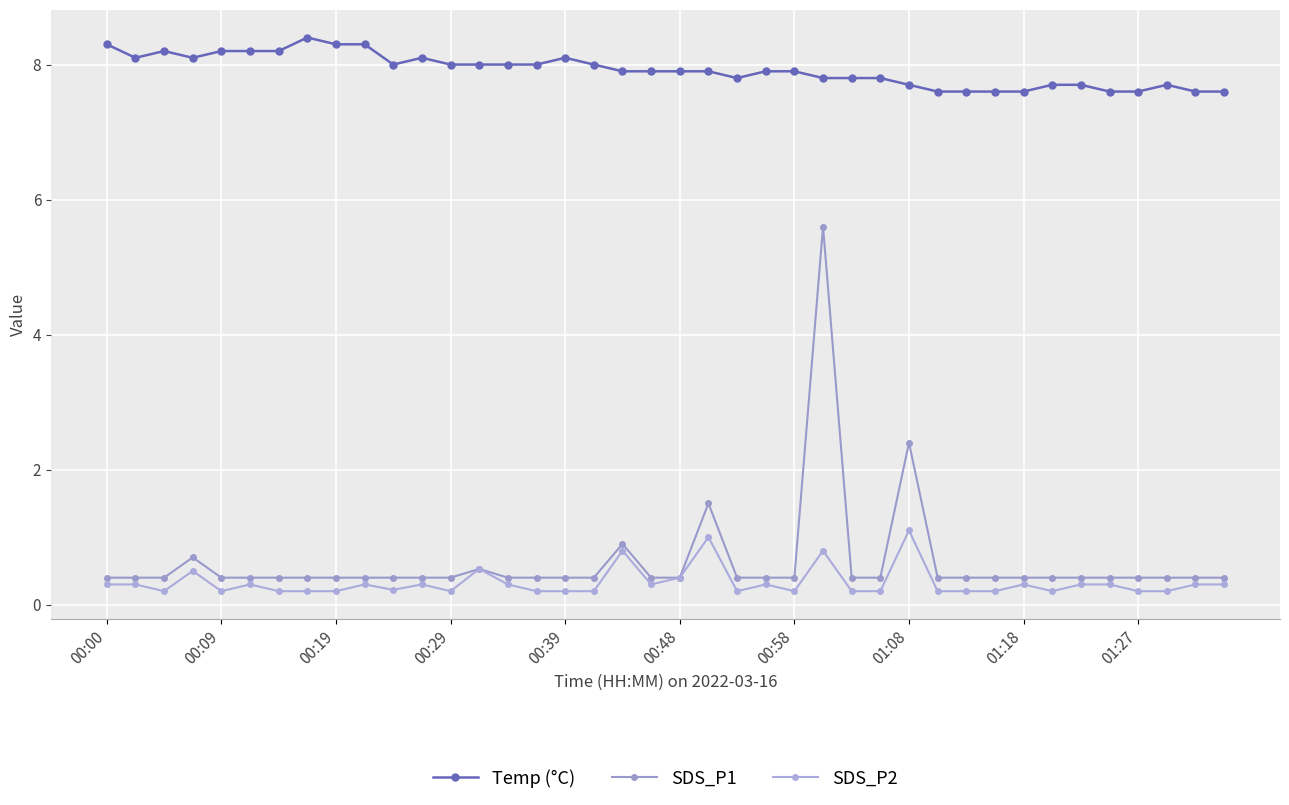

What is the smallest value displayed?

0.2